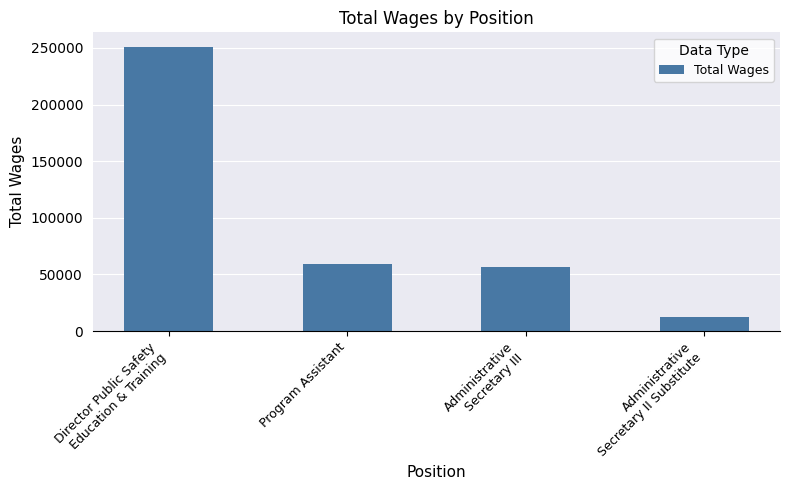

What is the ratio of the value at Administrative
Secretary II Substitute to the value at Program Assistant?

0.2